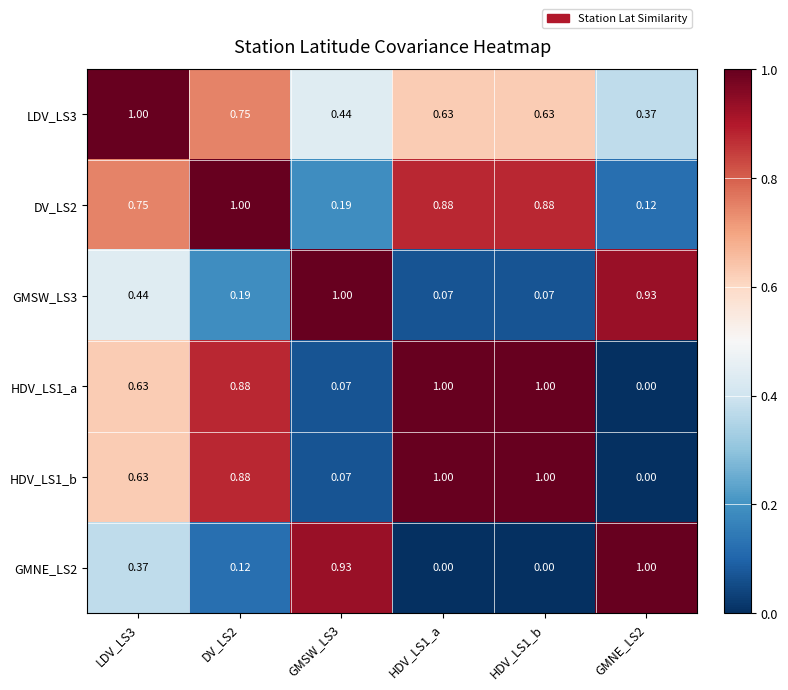

Is the value of DV_LS2 at HDV_LS1_b greater than the value of HDV_LS1_b at GMSW_LS3?

Yes